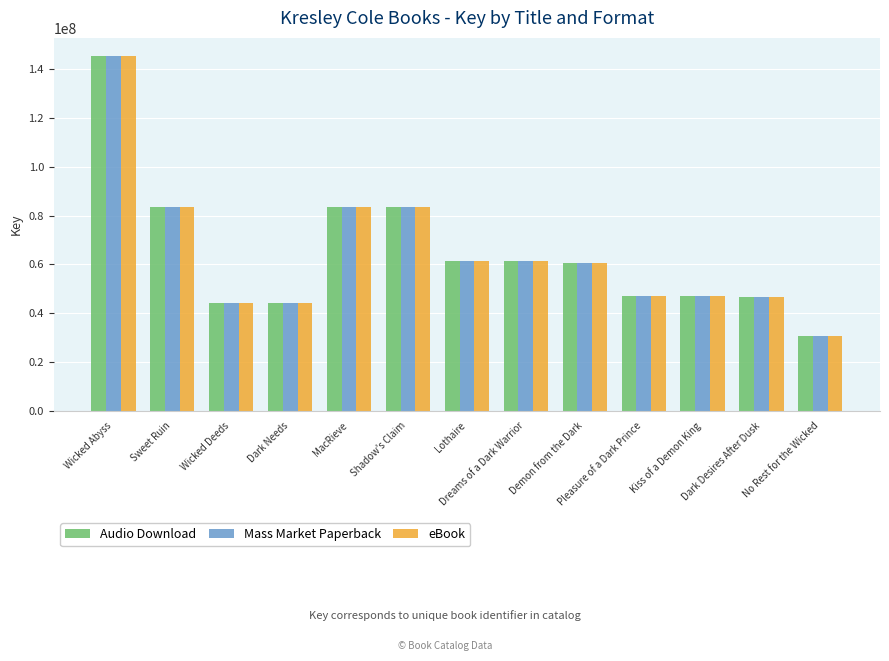

What is the average value of the Mass Market Paperback series?

64490904